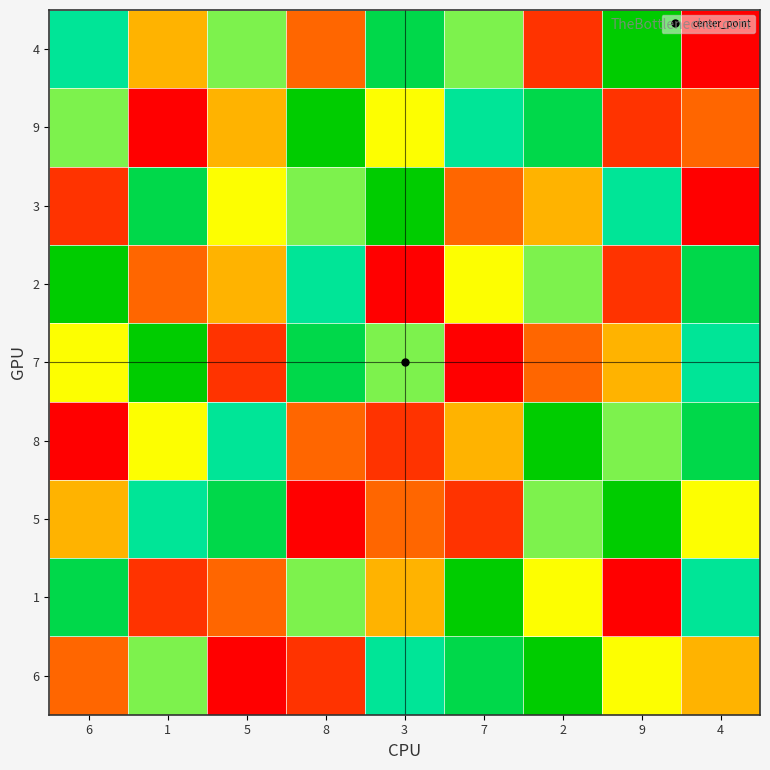

What is the total value across all series at 4?

44